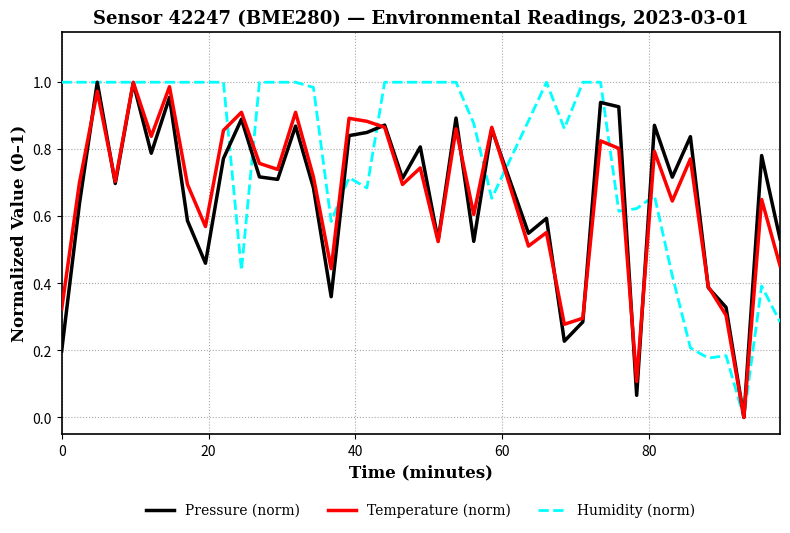

Which series has the largest total across all categories?

Humidity (norm)